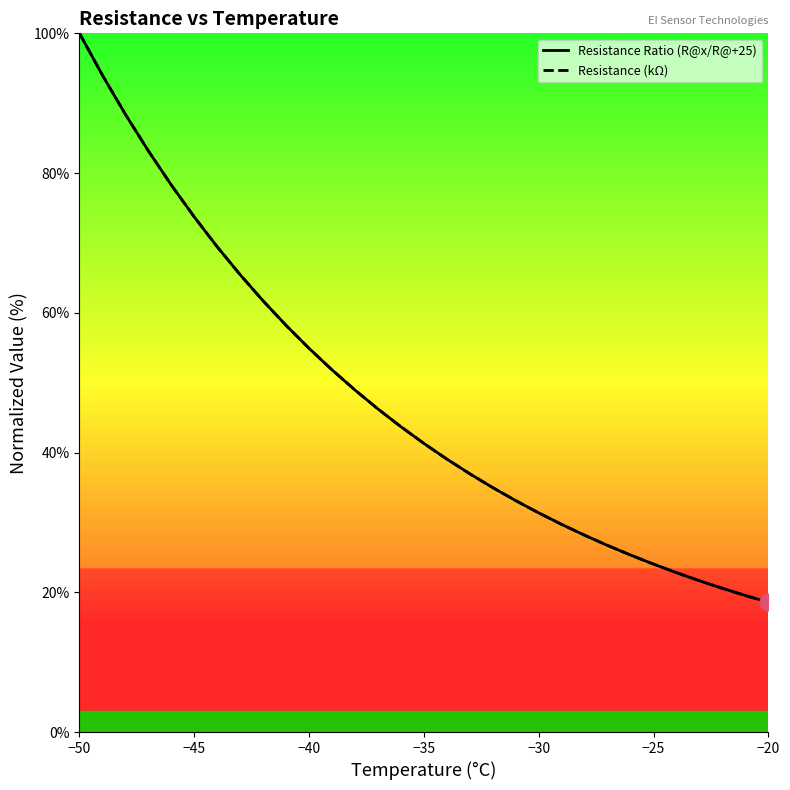

What is the value of the Resistance (kΩ) point at the 22nd from the left?

29.7